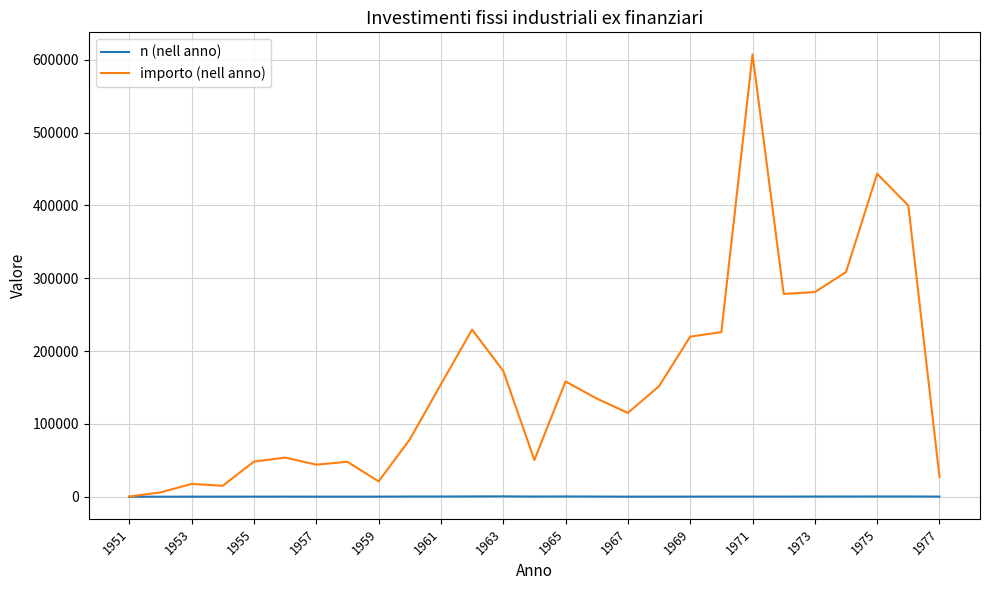

Rank the series by their average value, from highest to lowest.

importo (nell anno), n (nell anno)